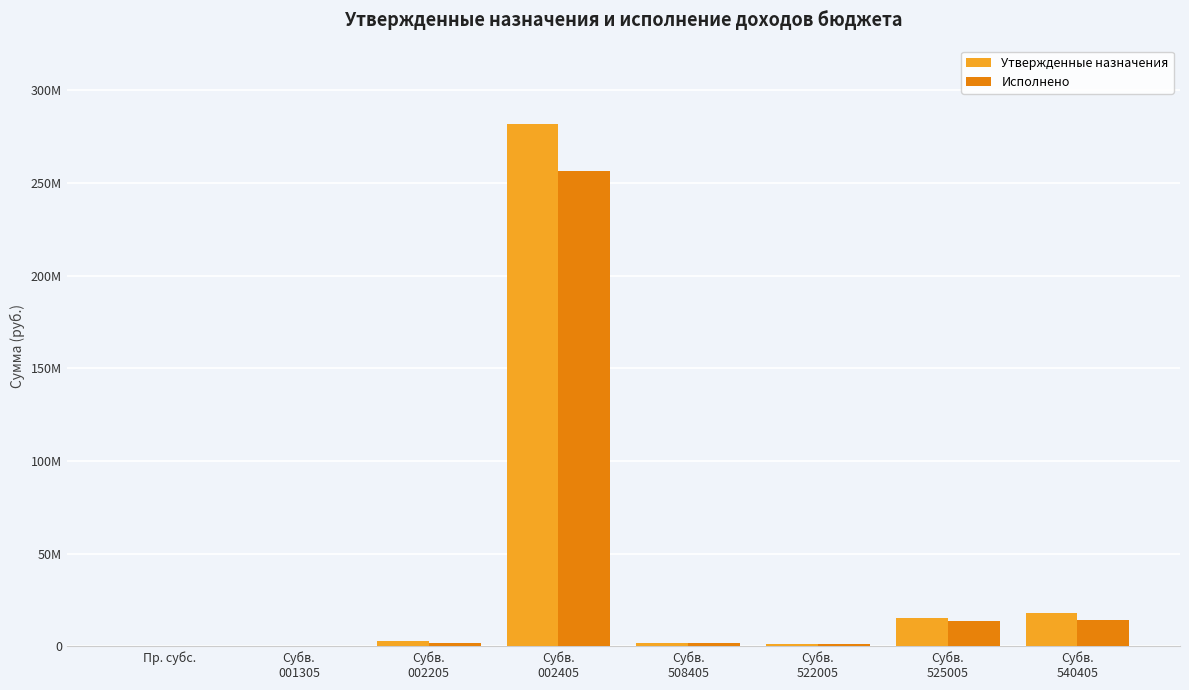

The value of Исполнено at Пр. субс. is 233875.1. True or false?

True